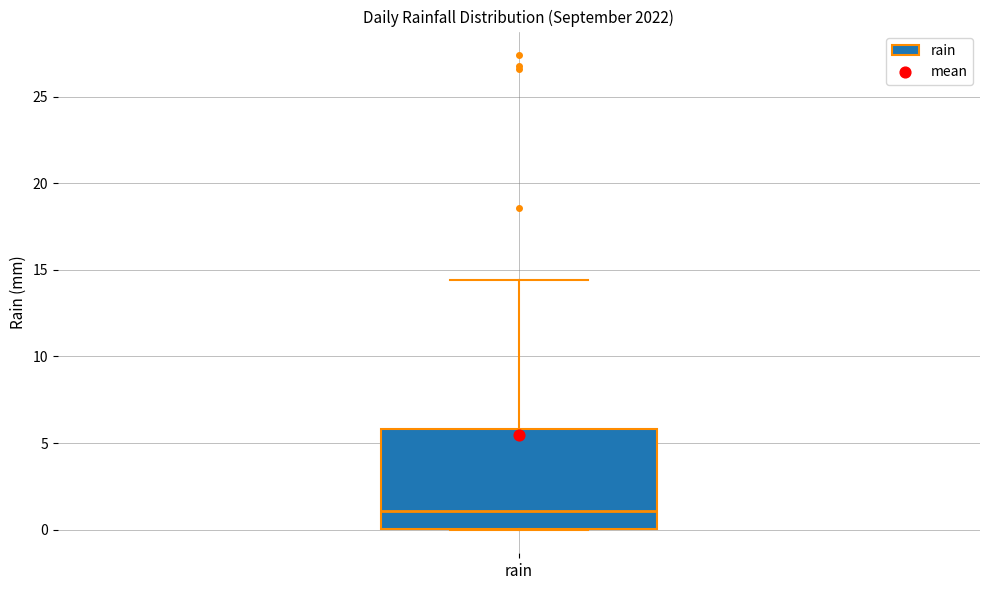

Read this box plot against the y-axis: the position of the median line, the range covered by the box, and the ends of both whiskers. The values are not printed on the chart, so give them approximately, as read against the axis.

median 1.0, box 0.0 to 6.0, whiskers 0.0 to 14.5